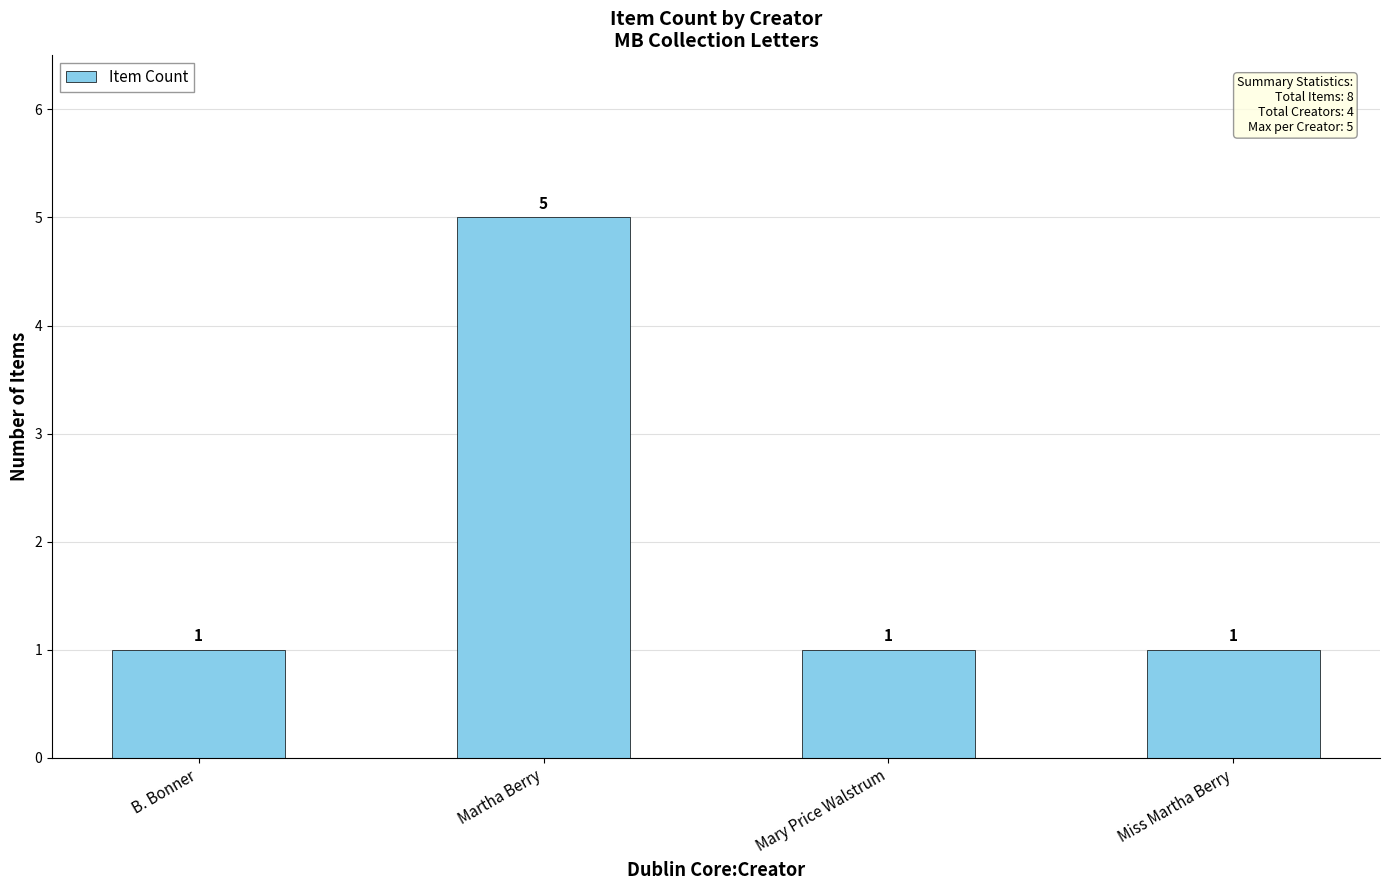

Reading right to left, list all the values displayed in this chart.

Miss Martha Berry=1	Mary Price Walstrum=1	Martha Berry=5	B. Bonner=1